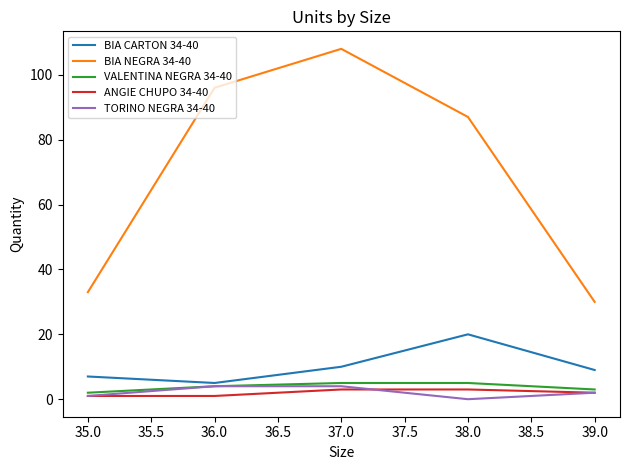

Which series has the largest total across all categories?

BIA NEGRA 34-40